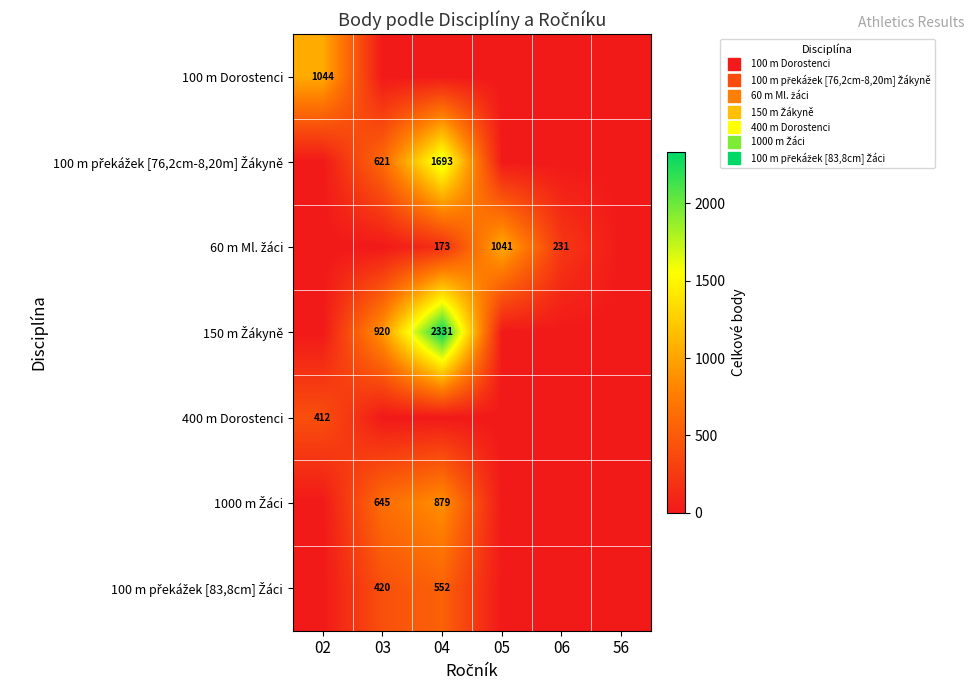

Which series has the widest spread of values?

150 m Žákyně